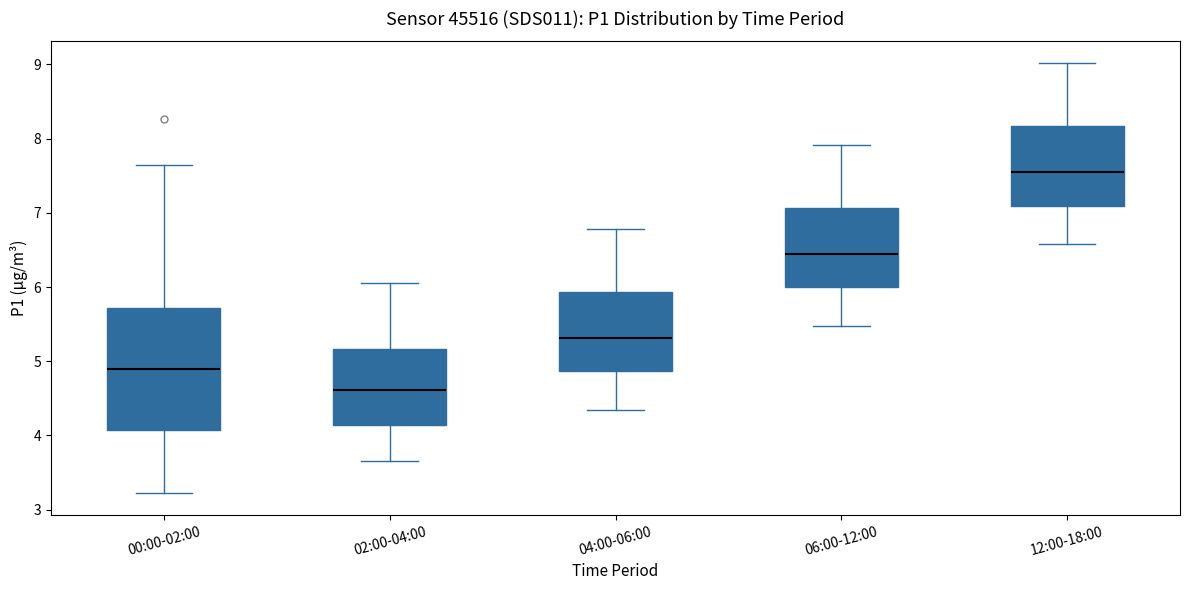

Where does the upper whisker of the box for 06:00-12:00 end on the y-axis? The values are not printed on the chart, so give them approximately, as read against the axis.

7.9